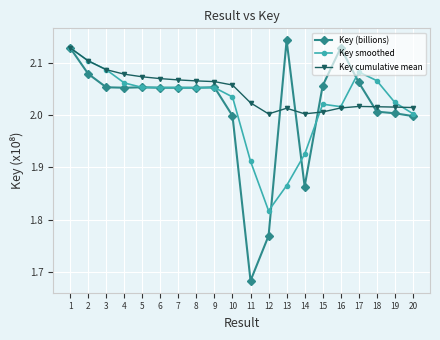

What is the difference between the second highest and second lowest values in the Key (billions) series?

0.4